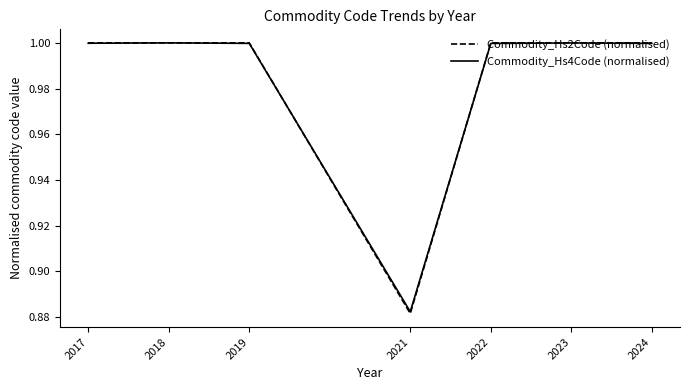

True or false: Commodity_Hs4Code (normalised) has a value of 0.5 at 2018.

False